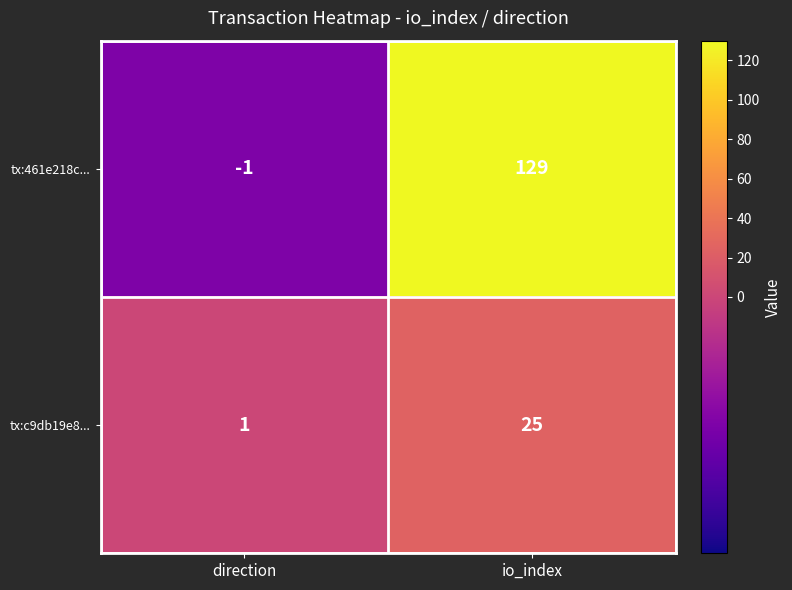

Which series has the largest range (max minus min)?

tx:461e218c...